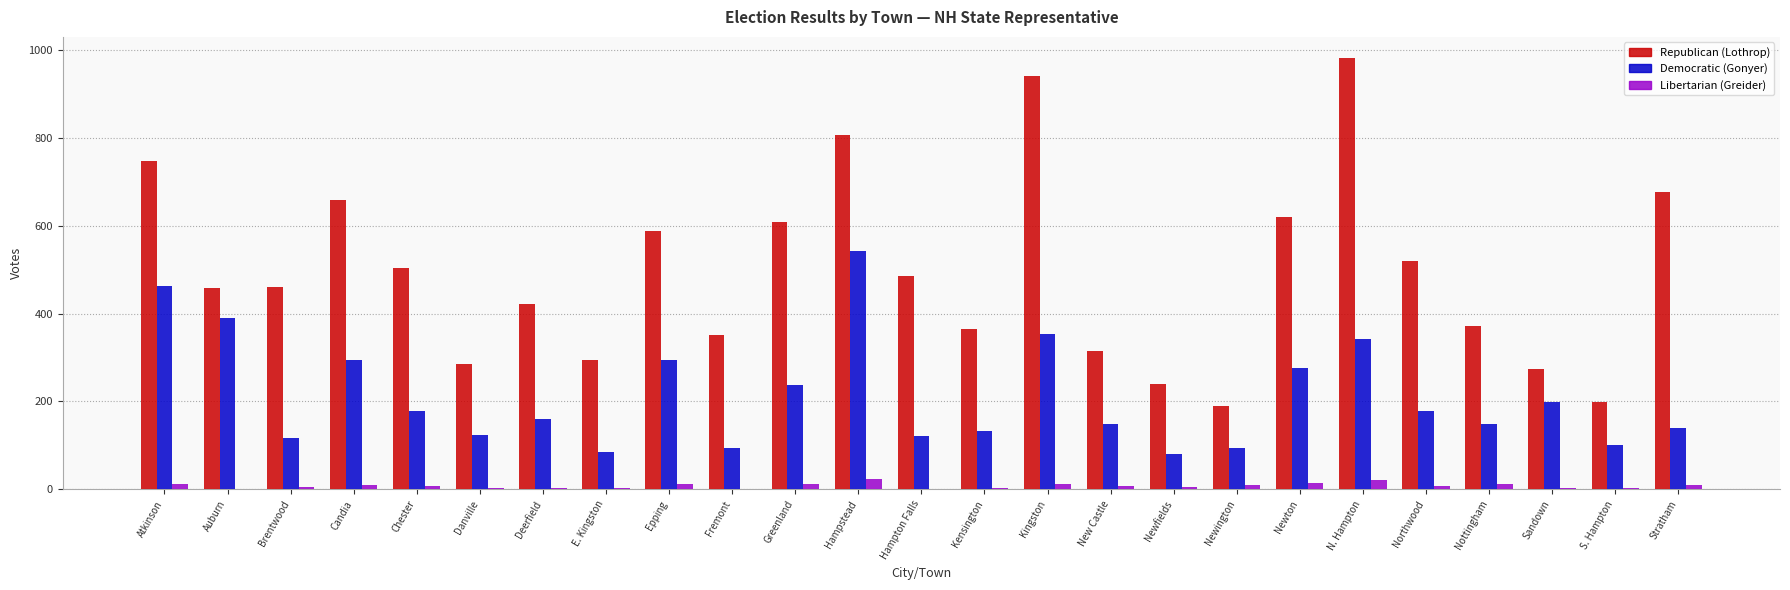

Which series changed the most between Deerfield and Greenland?

Republican (Lothrop)